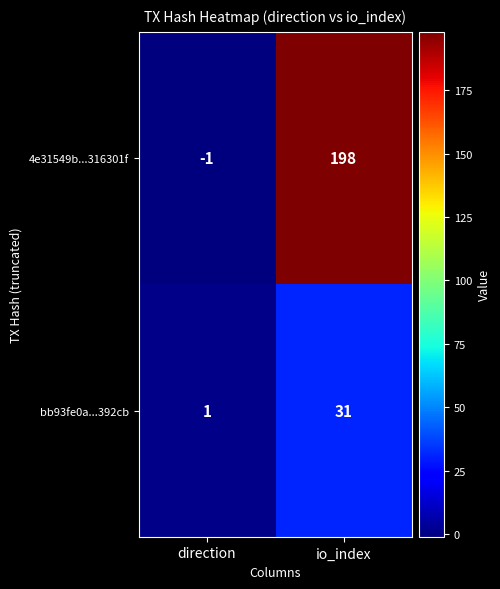

Which category has the lowest value in the 4e31549b...316301f series?

direction